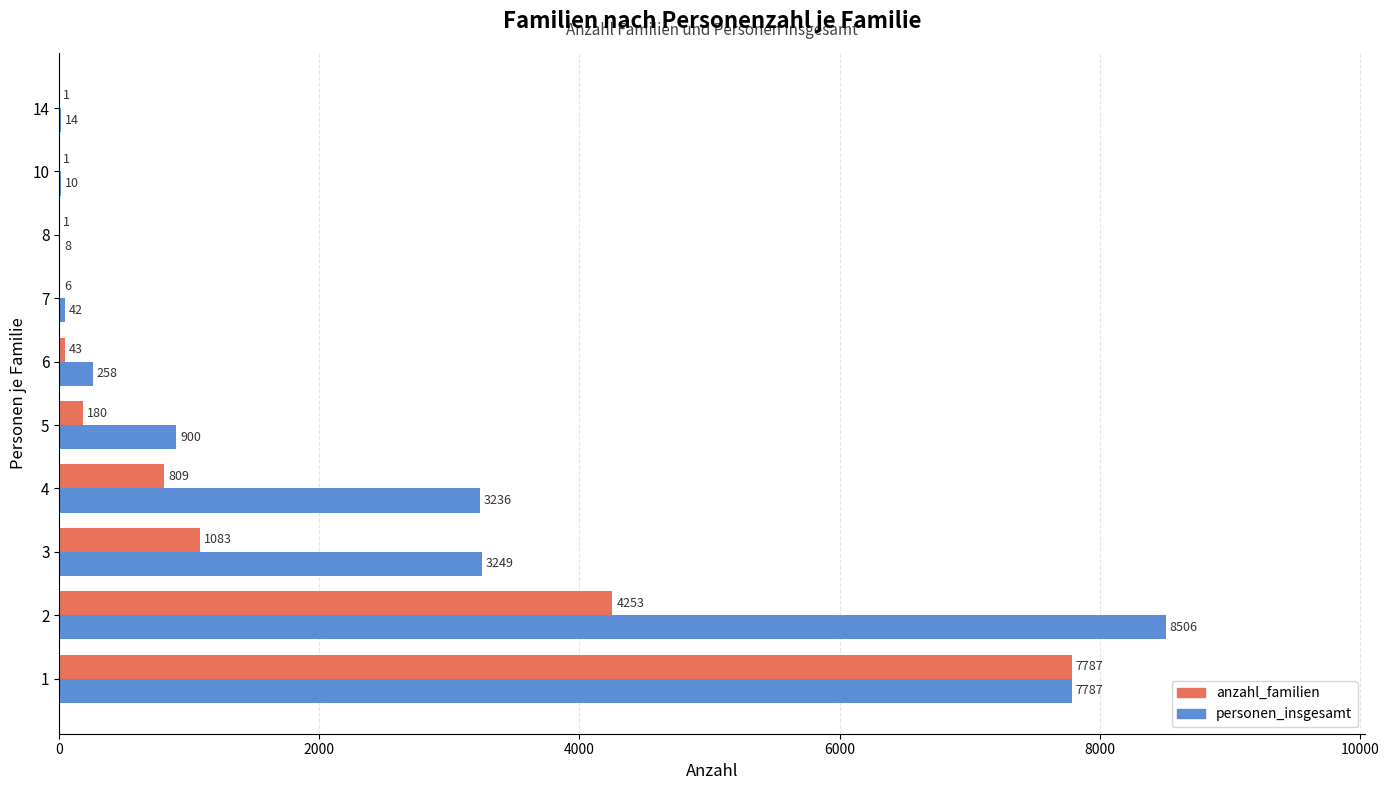

The value of anzahl_familien at 10 is 1. True or false?

True